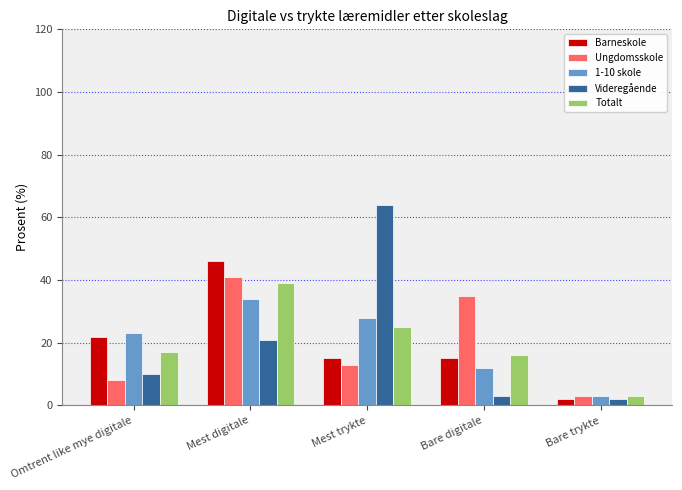

What is the highest value of the 1-10 skole series?

34